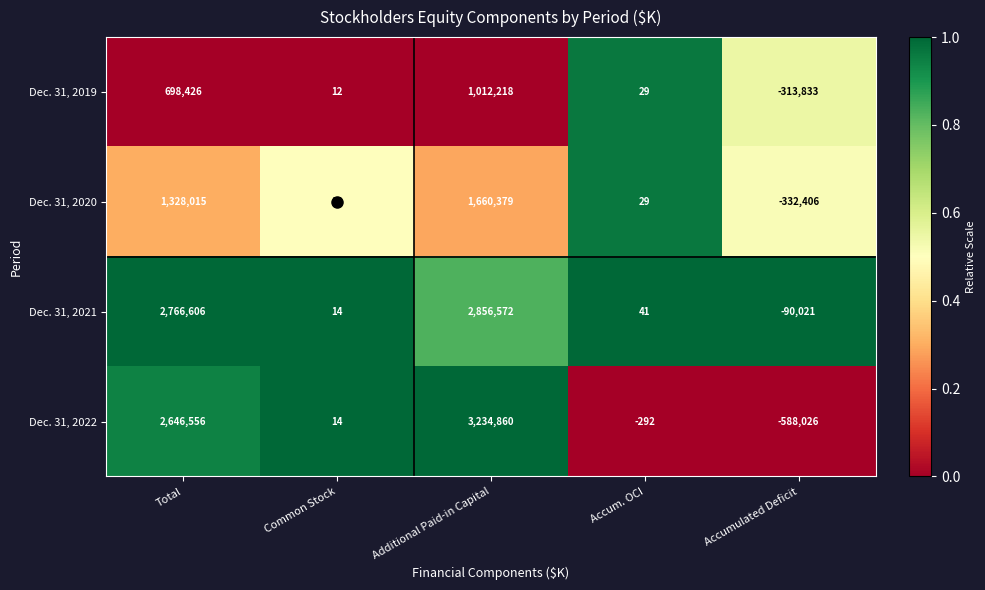

Which series has the largest total across all categories?

Dec. 31, 2021